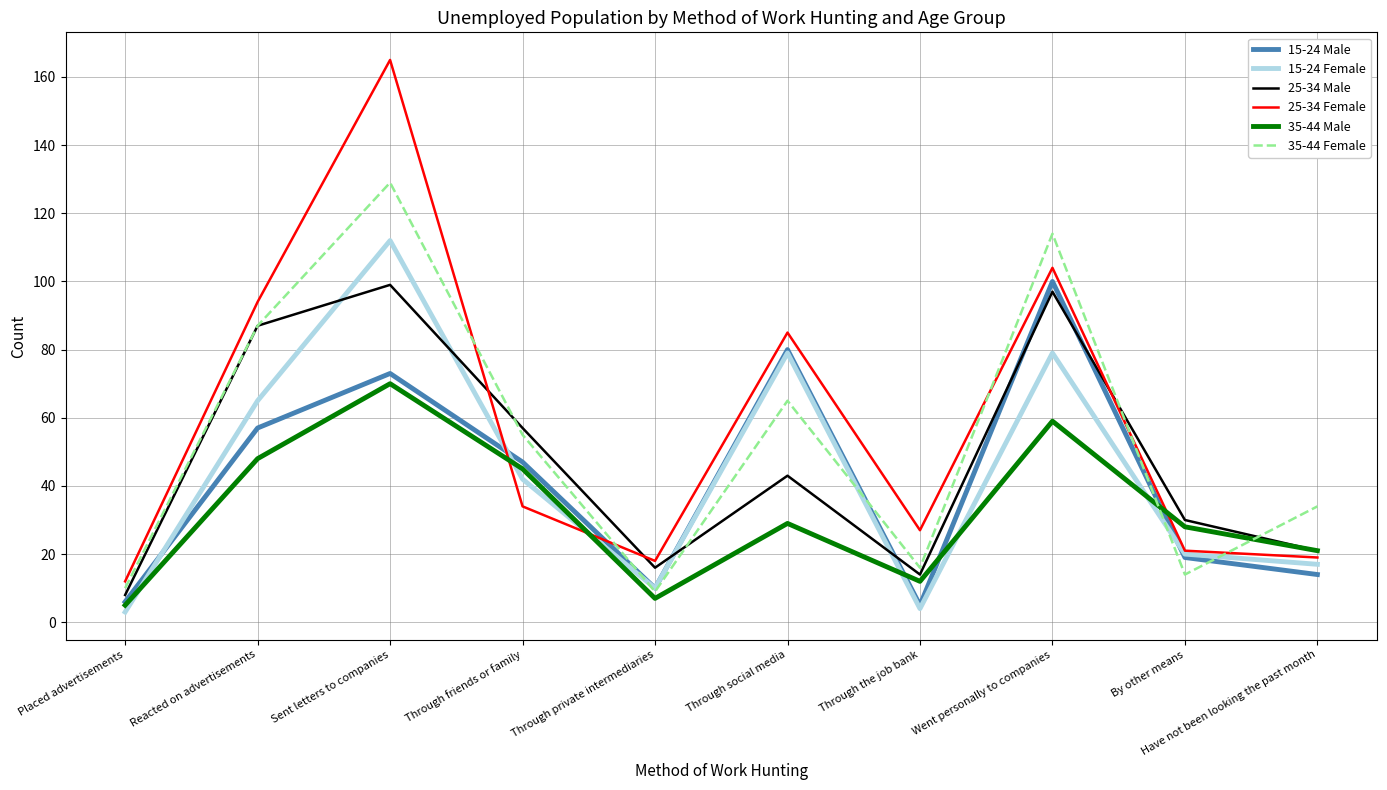

Where does the 25-34 Male series first go above 43?

Reacted on advertisements